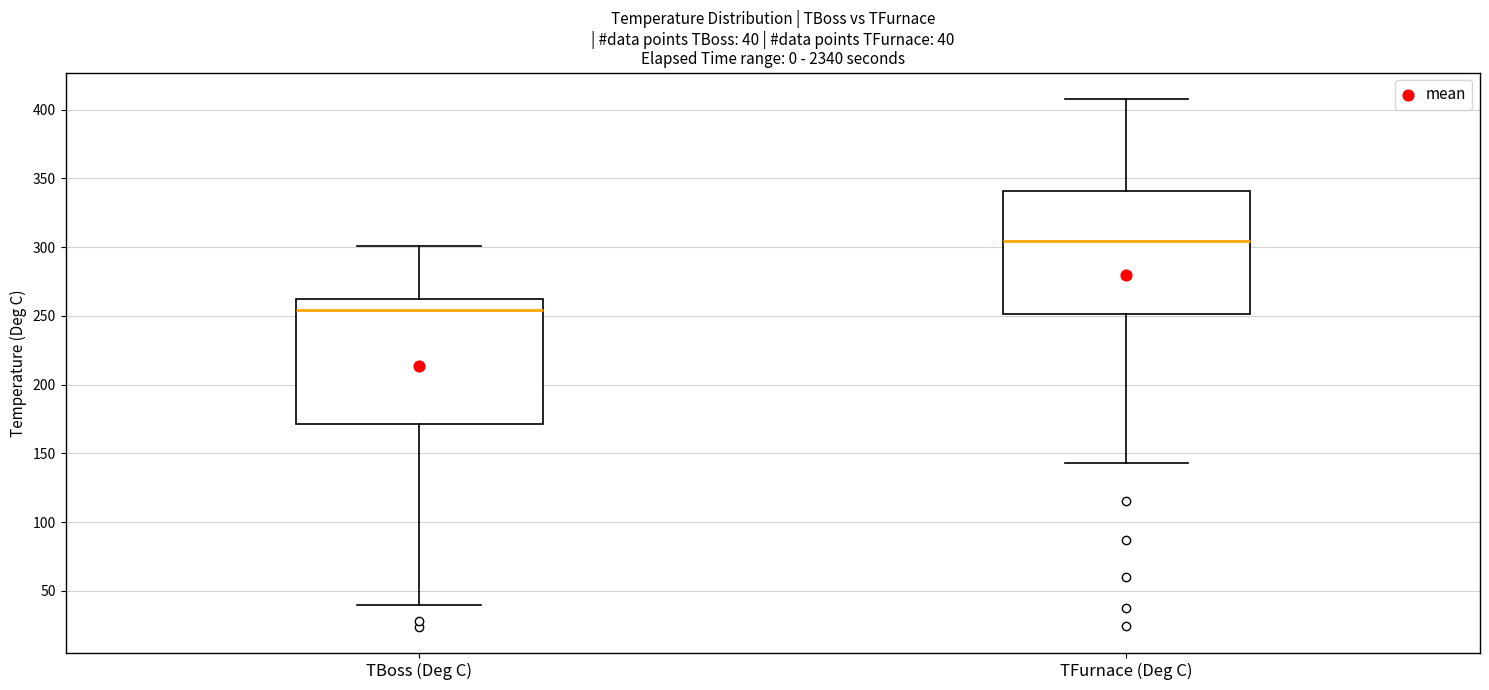

Which box has the highest median line?

TFurnace (Deg C)